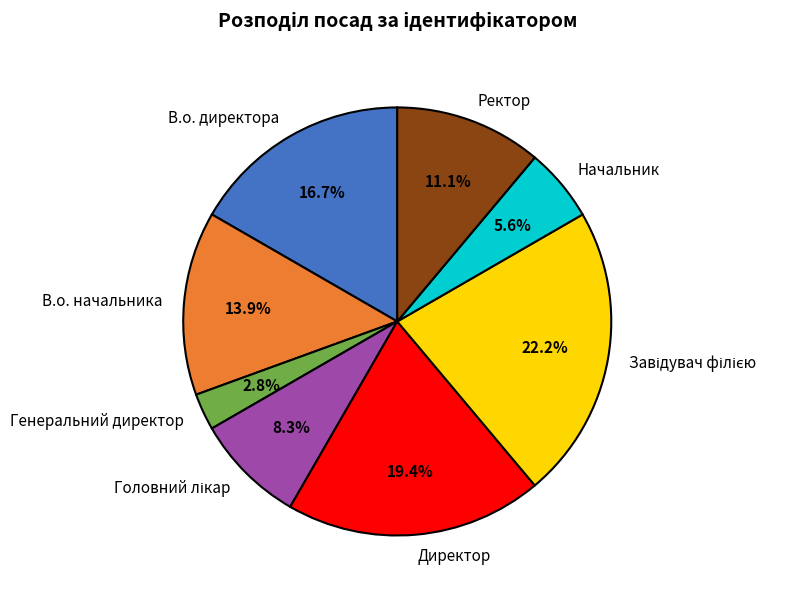

What is the ratio of the value at Начальник to the value at Ректор?

0.5